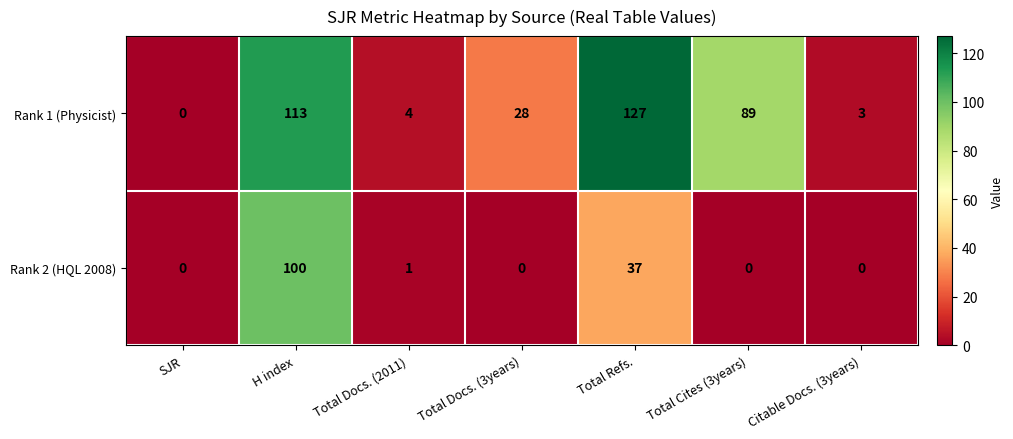

What is the difference between the Rank 1 (Physicist) values at Total Refs. and Total Docs. (2011)?

123